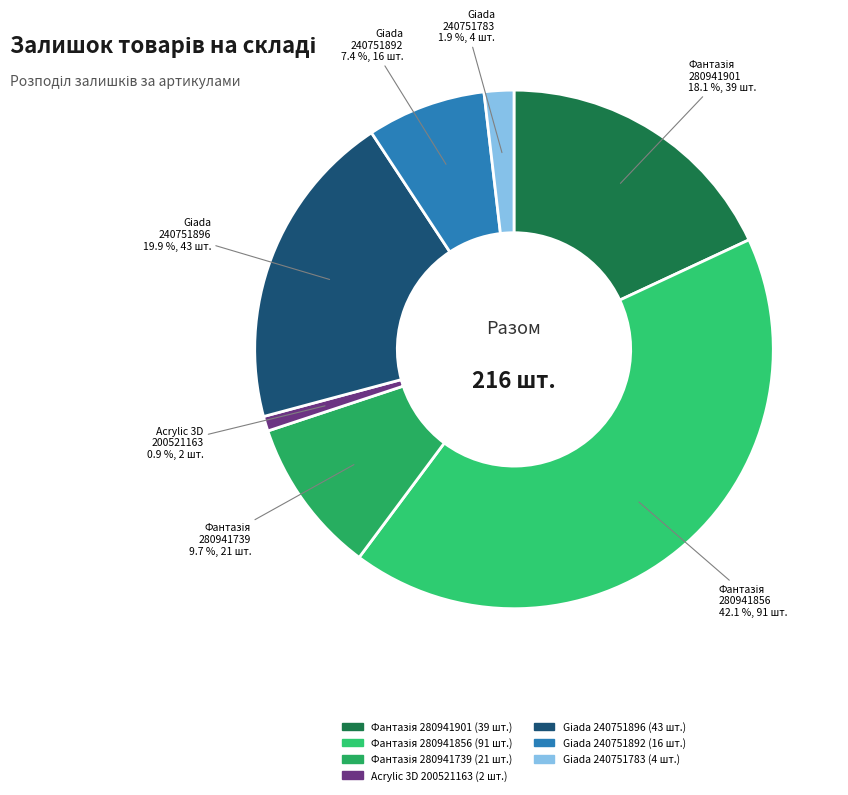

Count the number of slices in the pie.

7